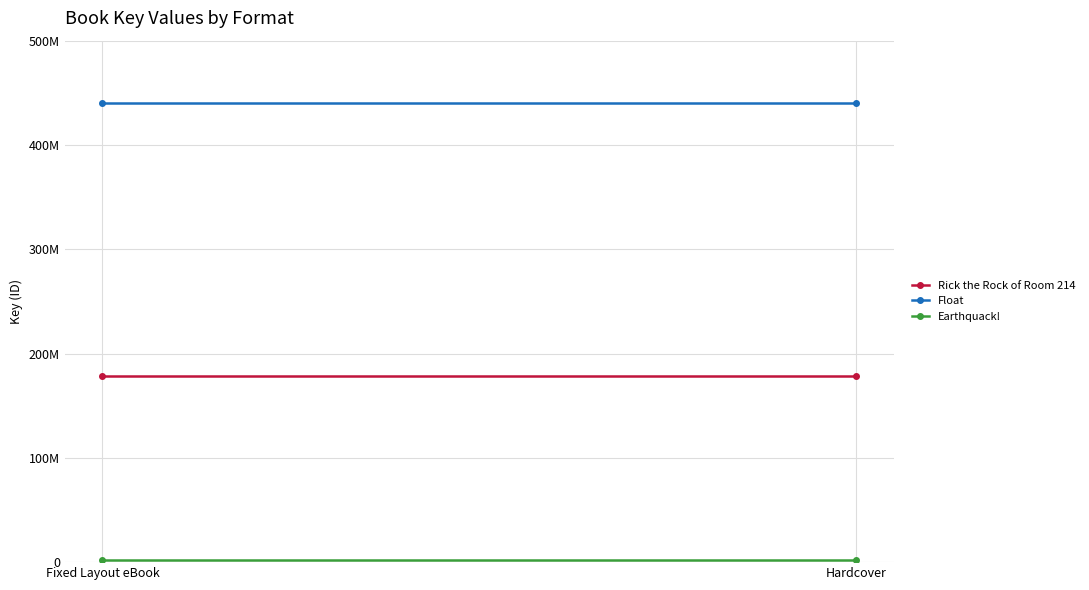

Is this an area chart (filled region under the line)?

No